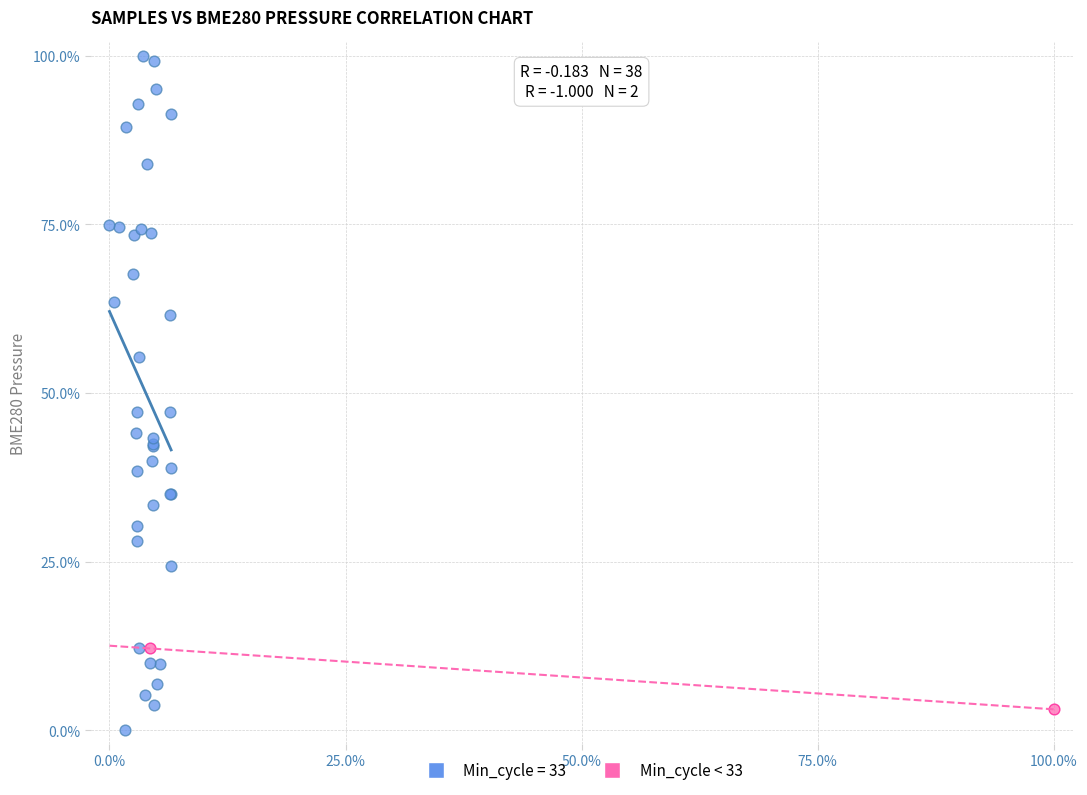

What are all the series names shown in the legend?

Min_cycle = 33, Min_cycle < 33